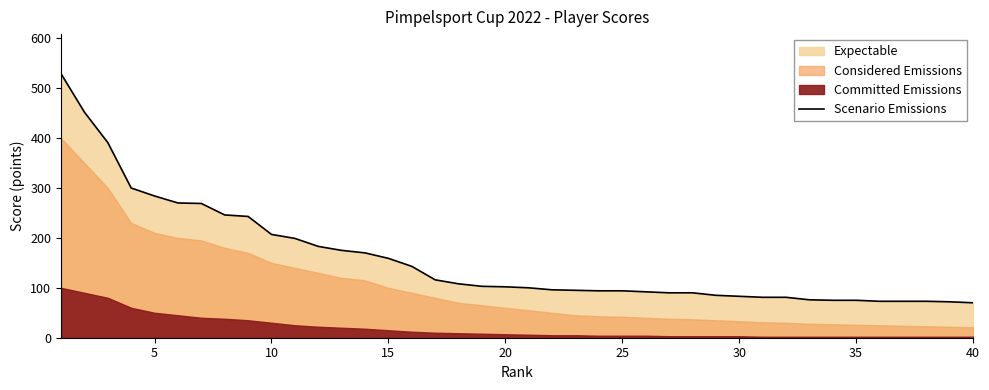

What is the lowest value of the Scenario Emissions series?

70